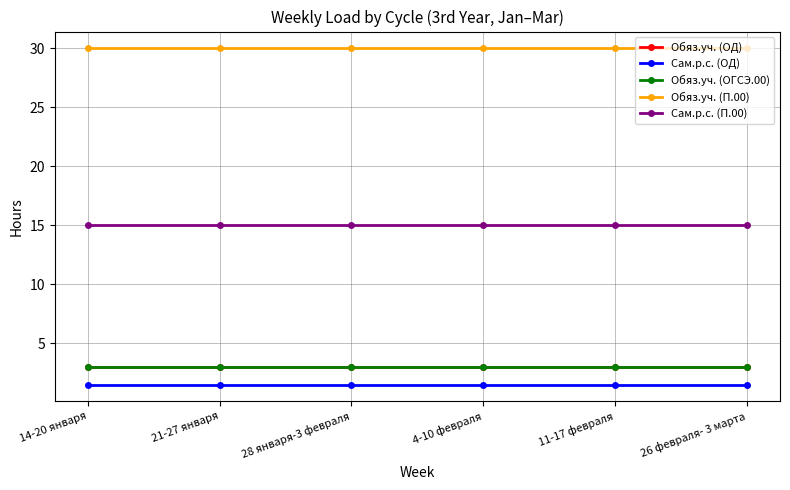

What is the label of the 2nd point from the right?

11-17 февраля